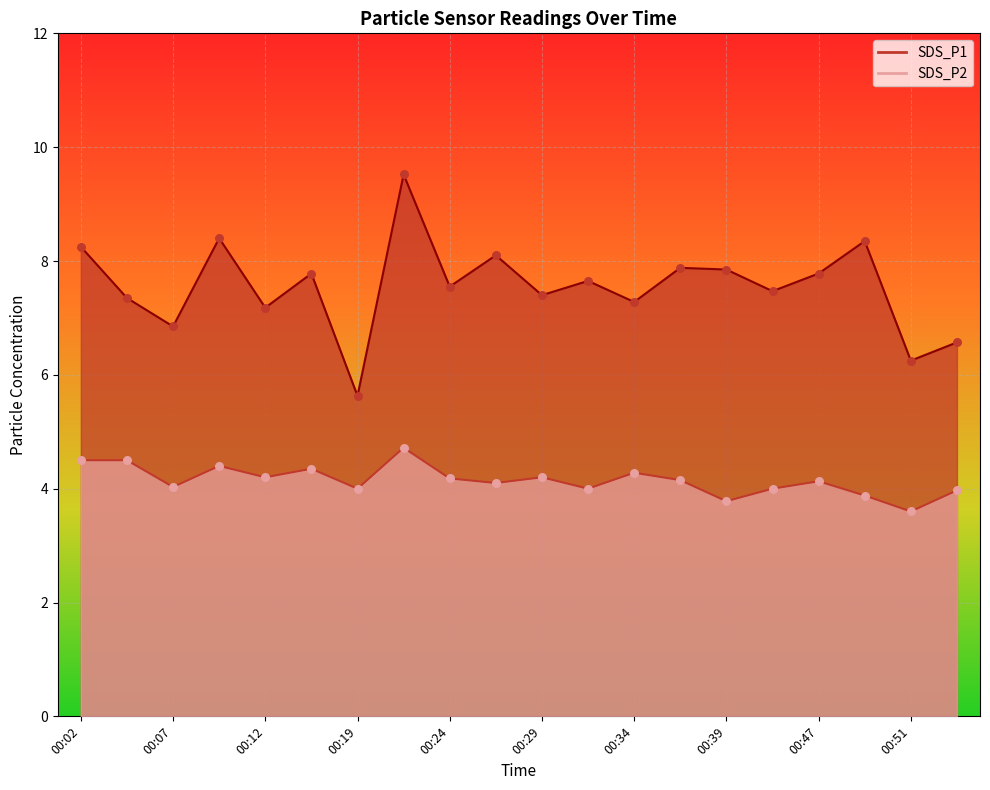

Which series reaches the maximum Y coordinate?

SDS_P1